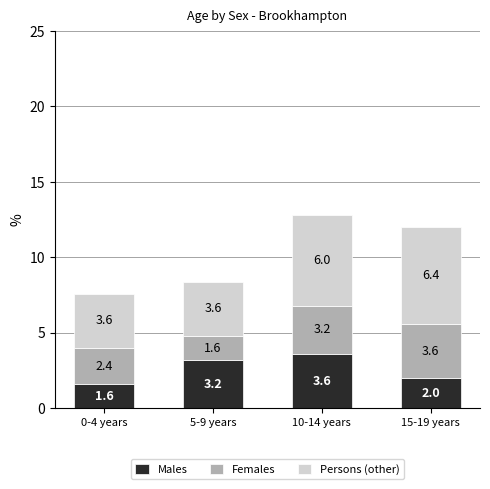

Where is Males nearest to the value 2?

15-19 years